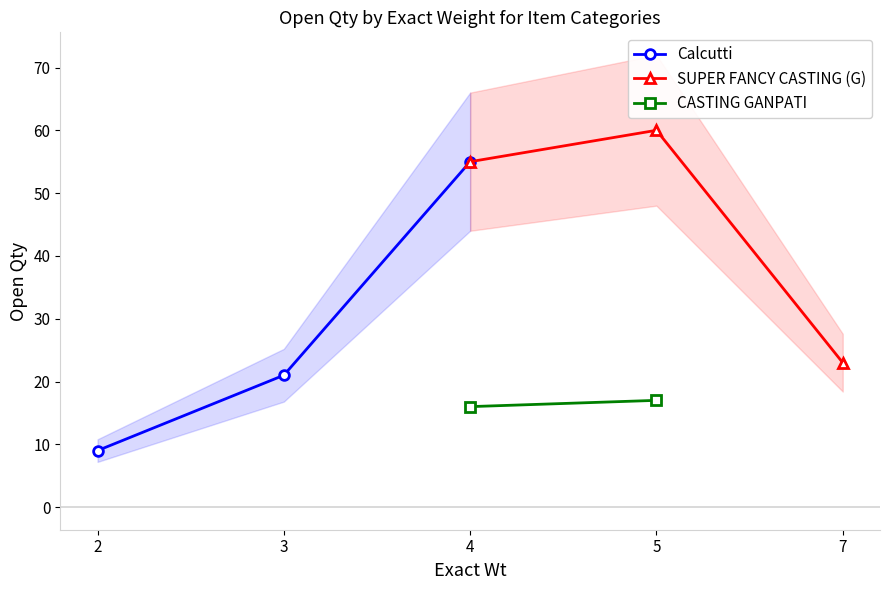

How many data points in Calcutti are less than 55?

2